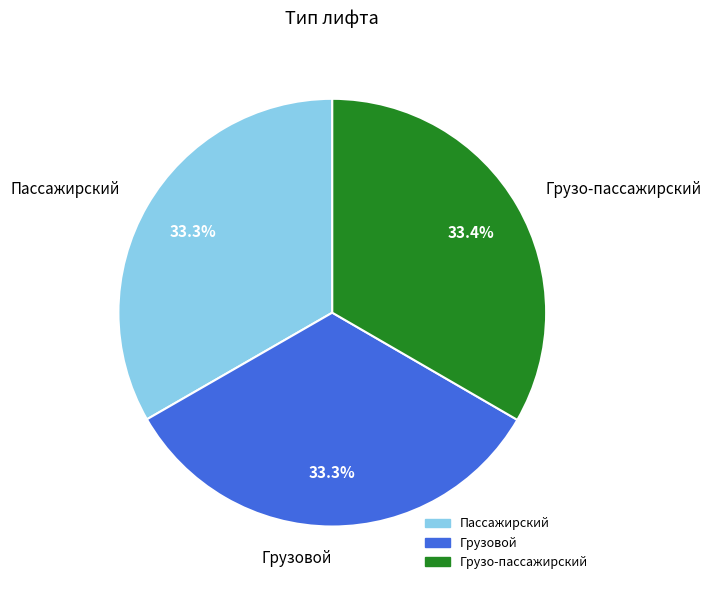

The Грузо-пассажирский slice represents 22% of the pie. True or false?

False